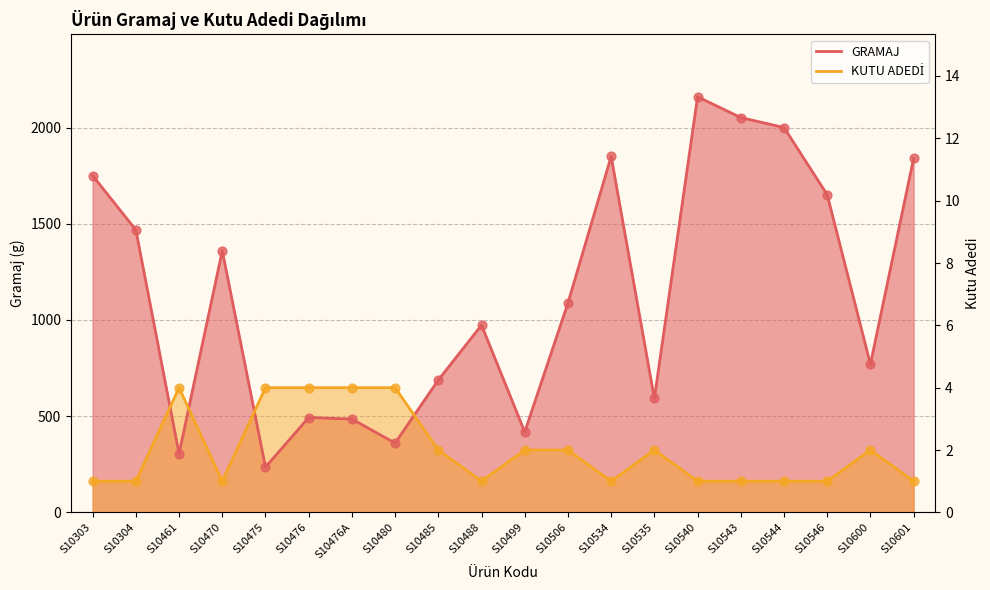

Is the value of KUTU ADEDİ at S10546 greater than the value of GRAMAJ at S10600?

No